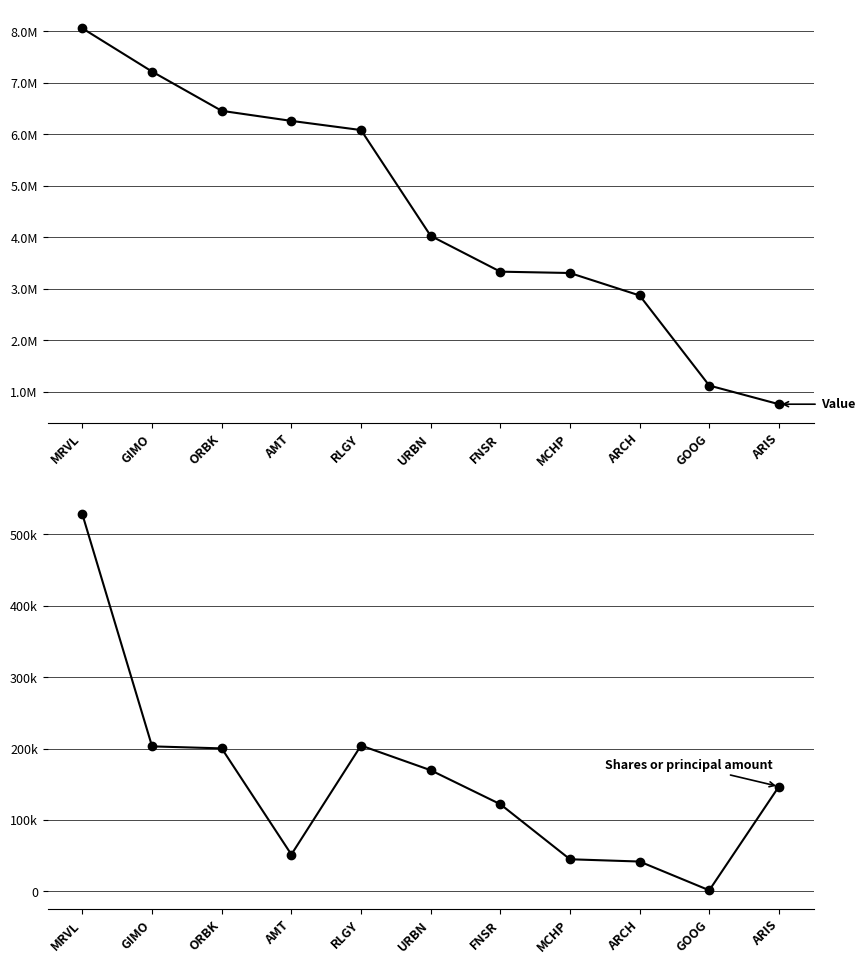

Is it true that Shares or principal amount equals 122000 at FNSR?

True